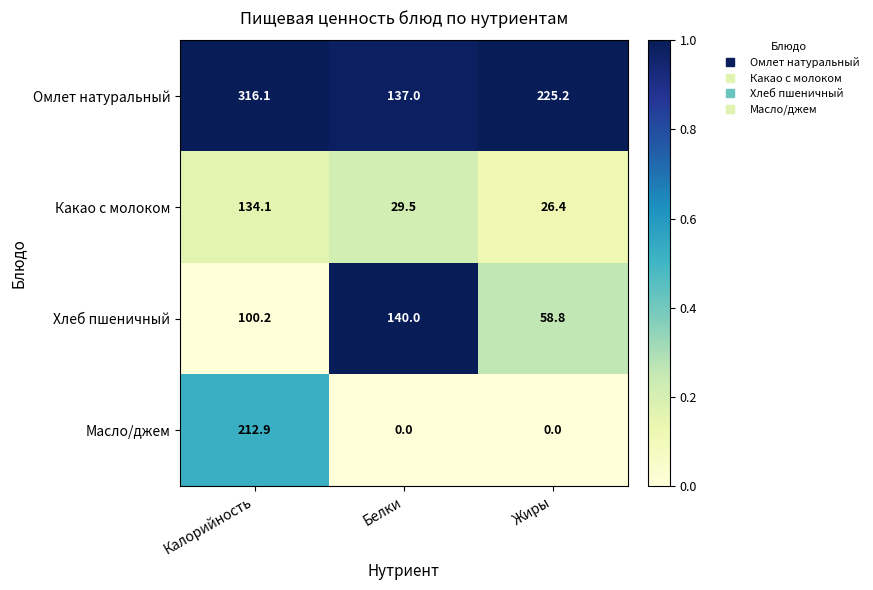

What is the difference between the Хлеб пшеничный values at Жиры and Калорийность?

41.4